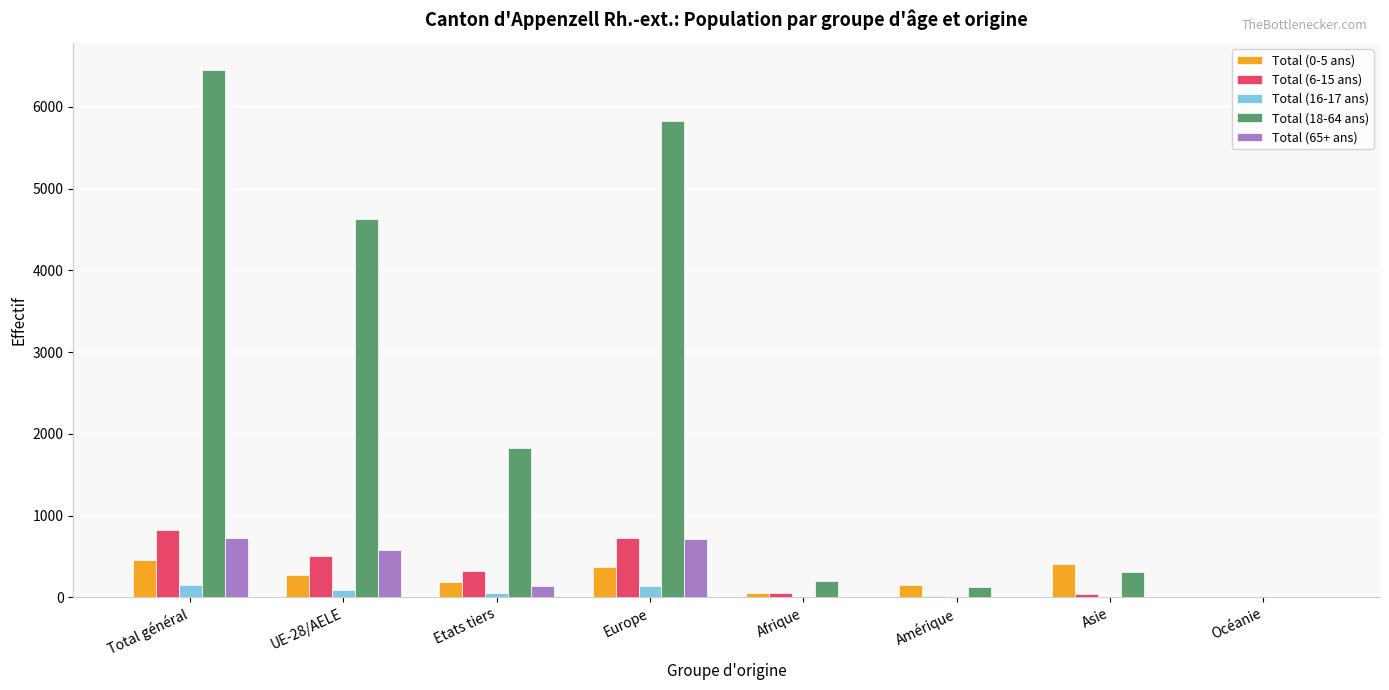

Is the value of Total (18-64 ans) at Amérique greater than the value of Total (65+ ans) at UE-28/AELE?

No